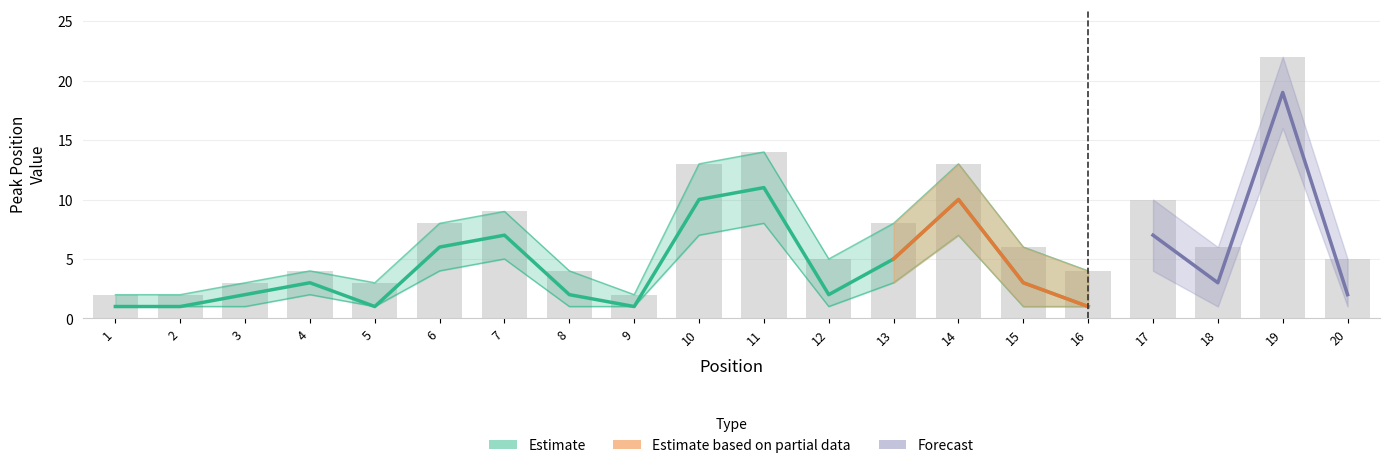

What is the value of the 15th bar from the left?

6